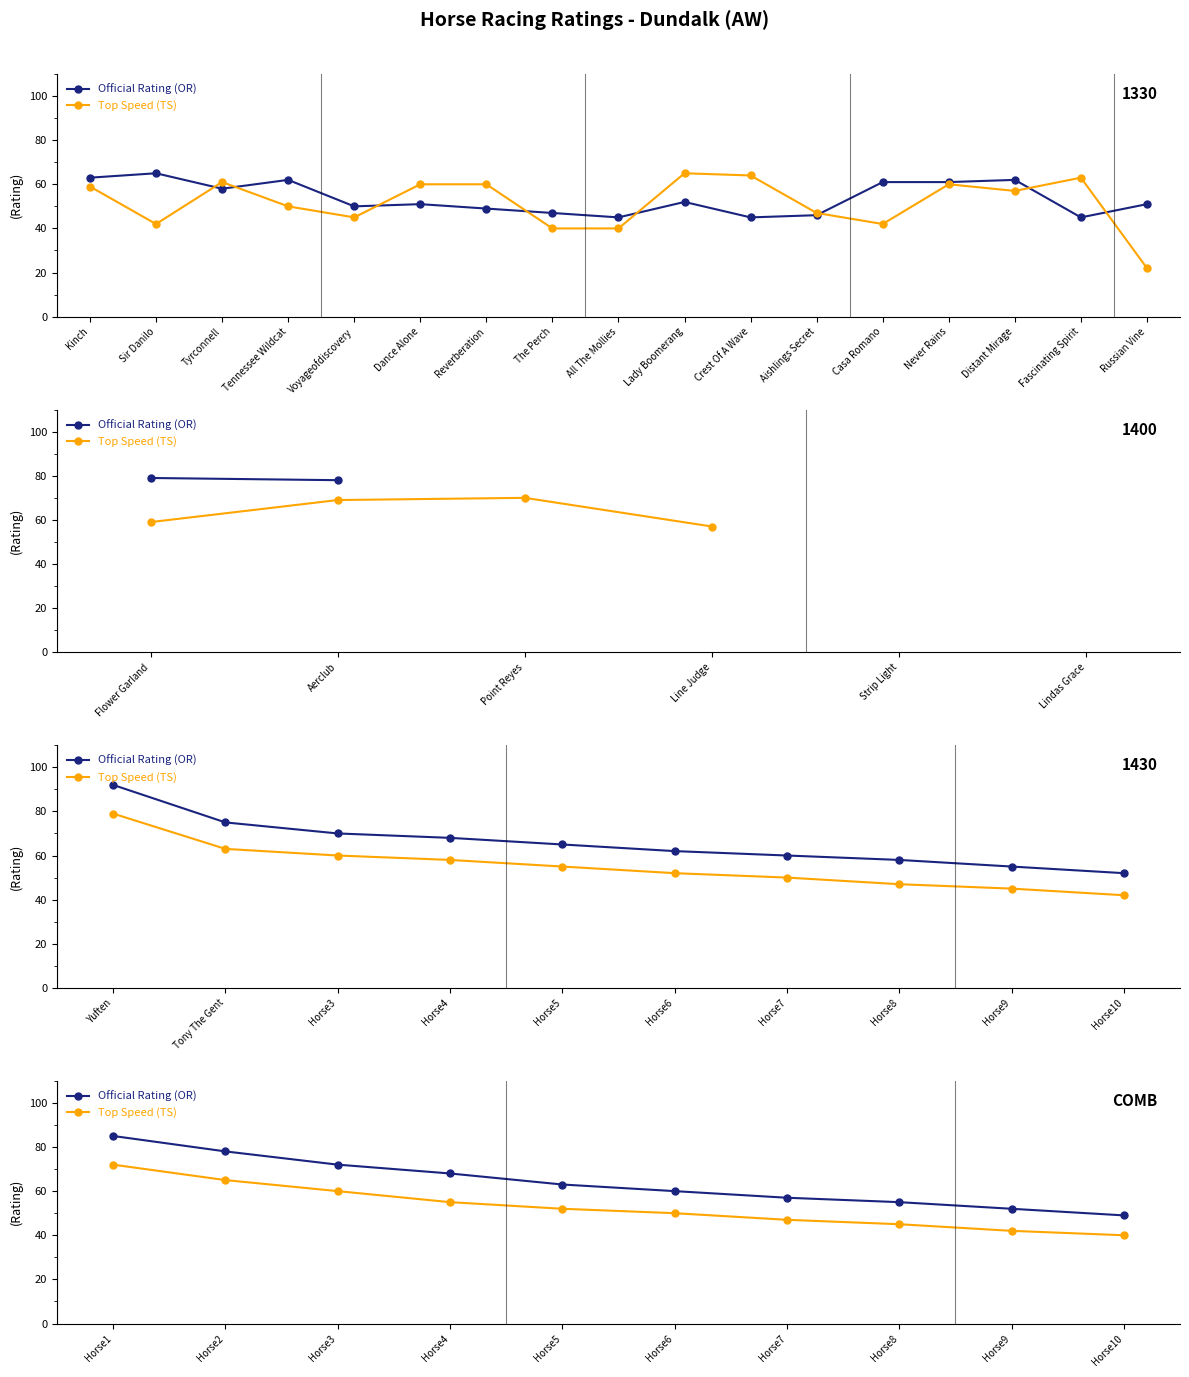

True or false: Top Speed (TS) has more than 2 interior local peaks.

False